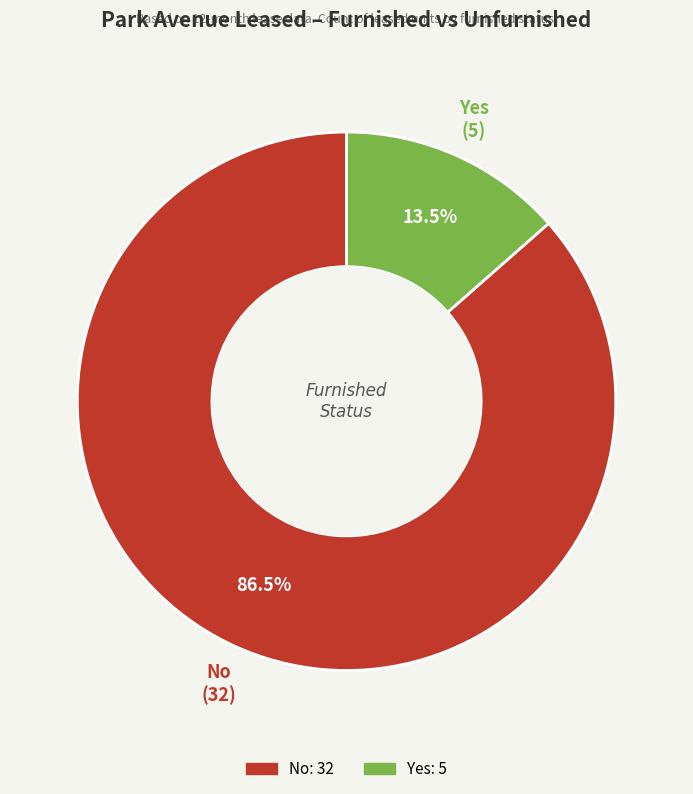

What is the largest slice in the pie chart?

No